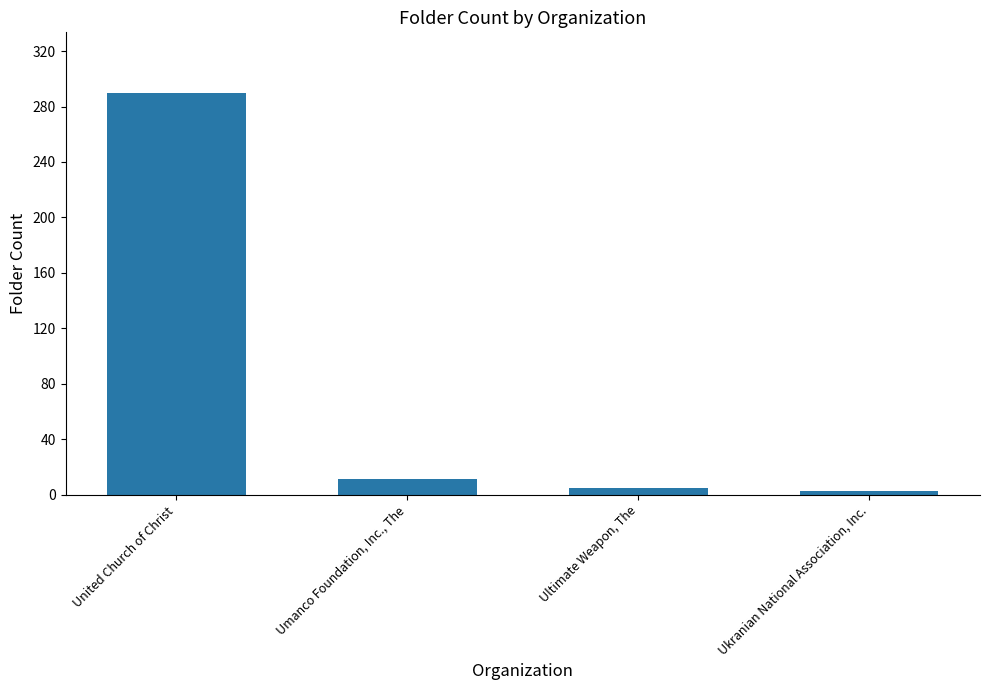

How many bars are there in total?

4